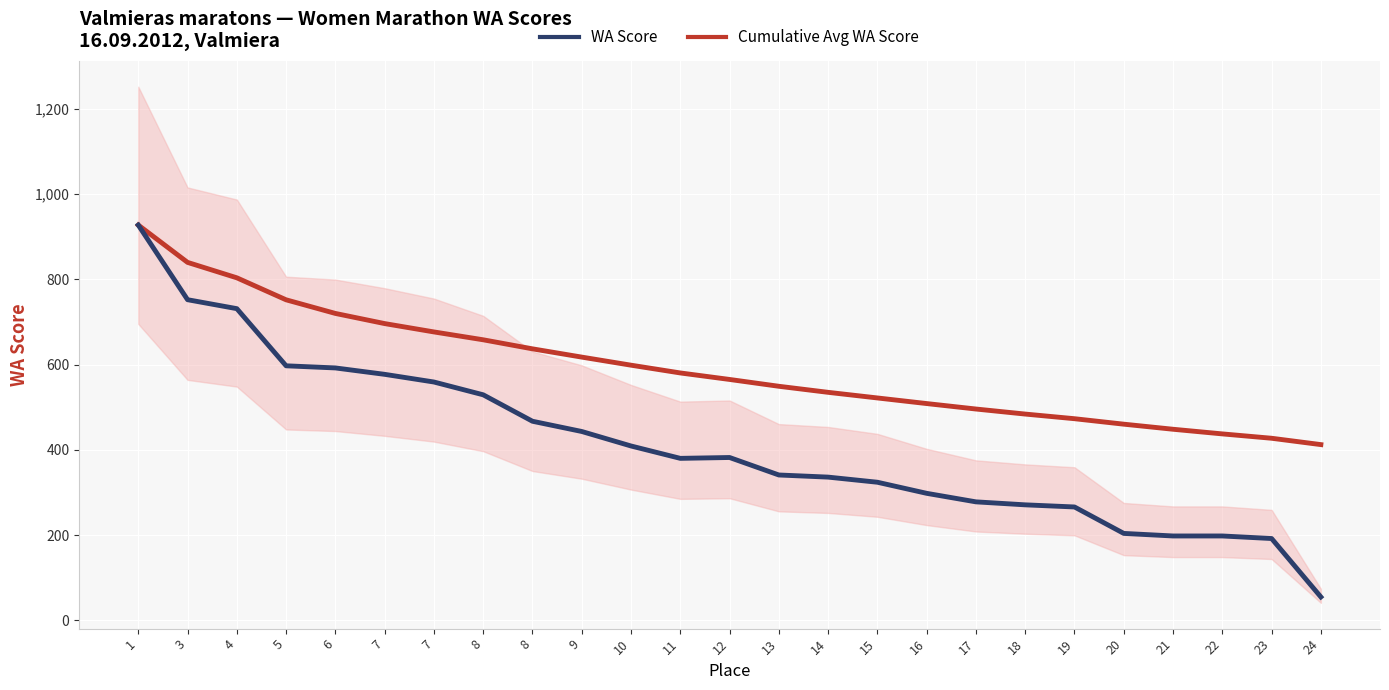

List the labels in order of WA Score value, smallest first.

24, 23, 21, 22, 20, 19, 18, 17, 16, 15, 14, 13, 11, 12, 10, 9, 8, 8, 7, 7, 6, 5, 4, 3, 1